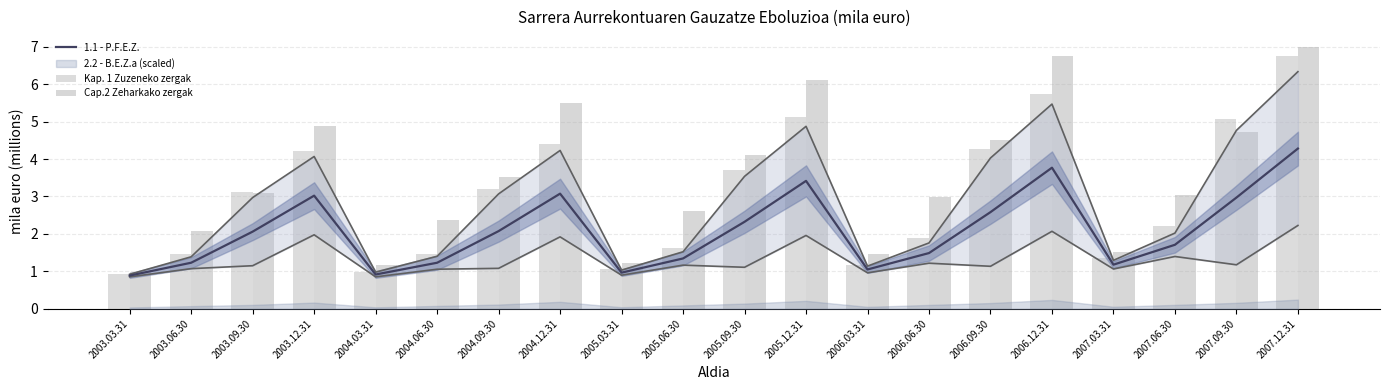

The value of Cap.2 Zeharkako zergak at 2003.12.31 is 4.9. True or false?

True